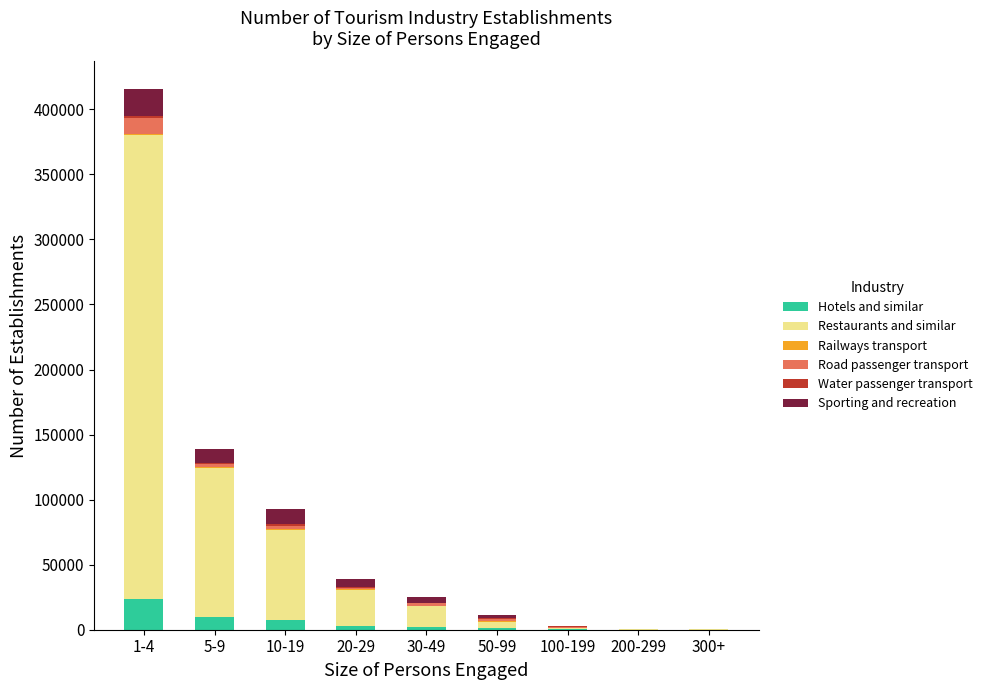

Are the bars grouped side by side (vs. stacked)?

No